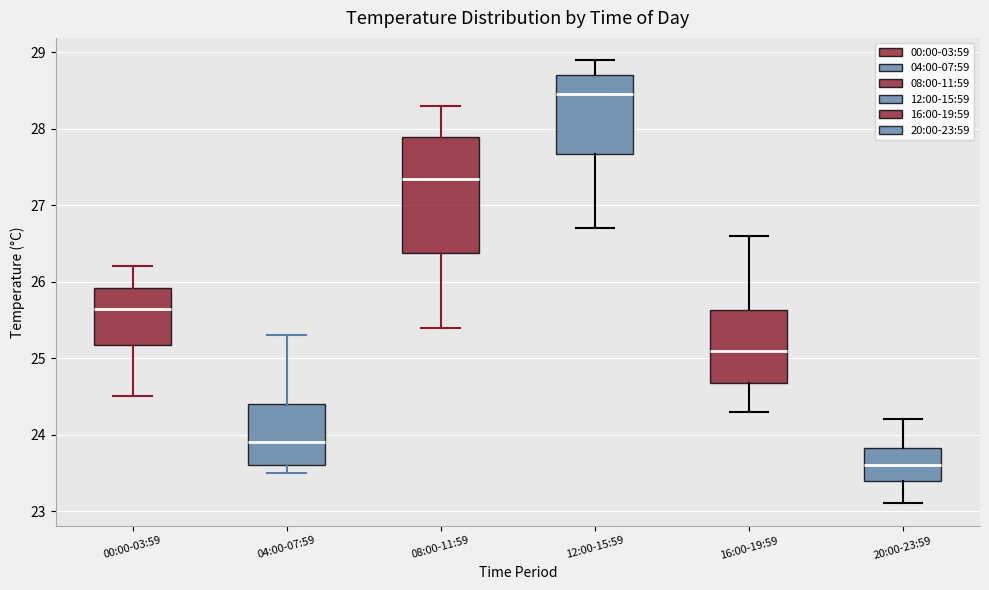

Where is the lower edge of the box for 08:00-11:59 on the y-axis? The values are not printed on the chart, so give them approximately, as read against the axis.

26.4